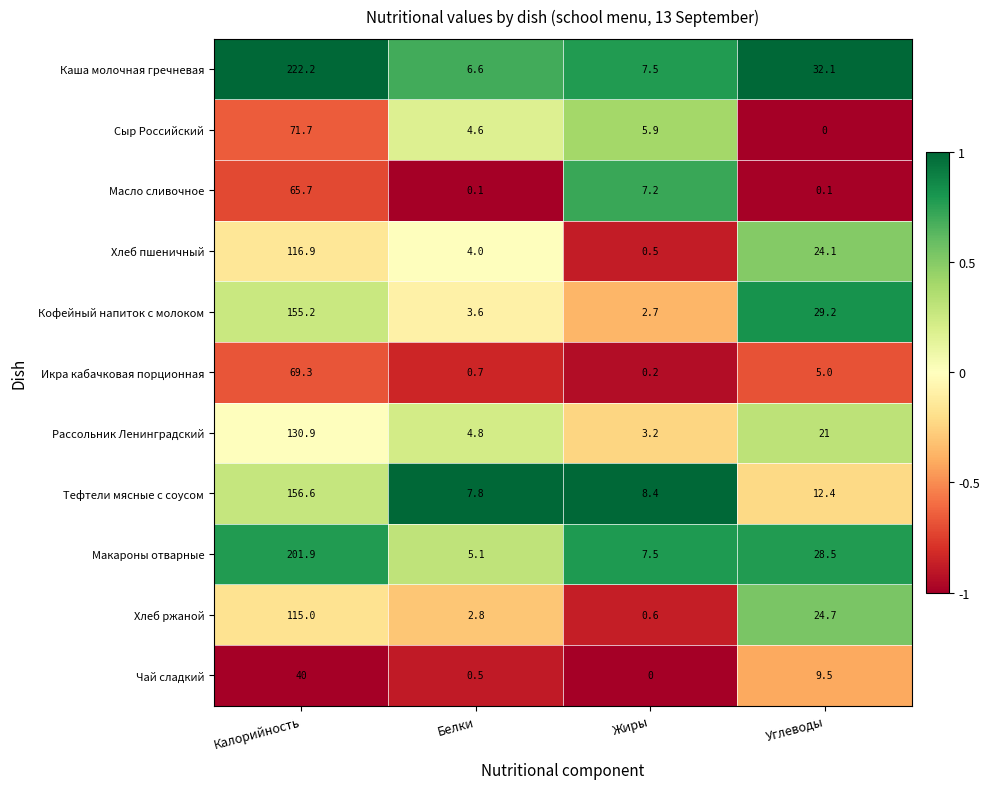

At which label does Хлеб пшеничный first exceed 24?

Калорийность